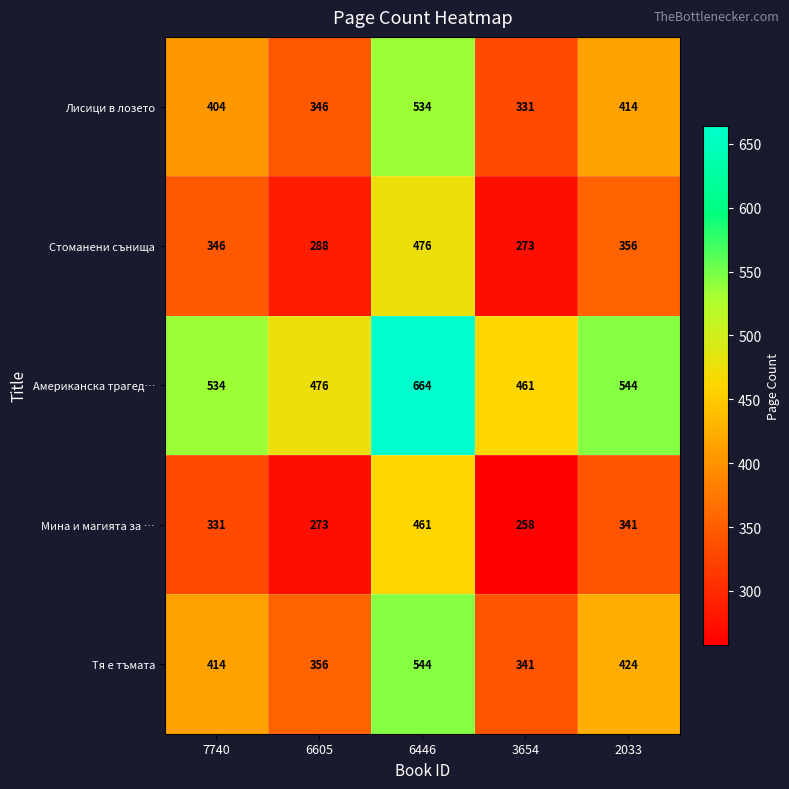

True or false: Американска трагед… has a value of 664 at 6446.

True